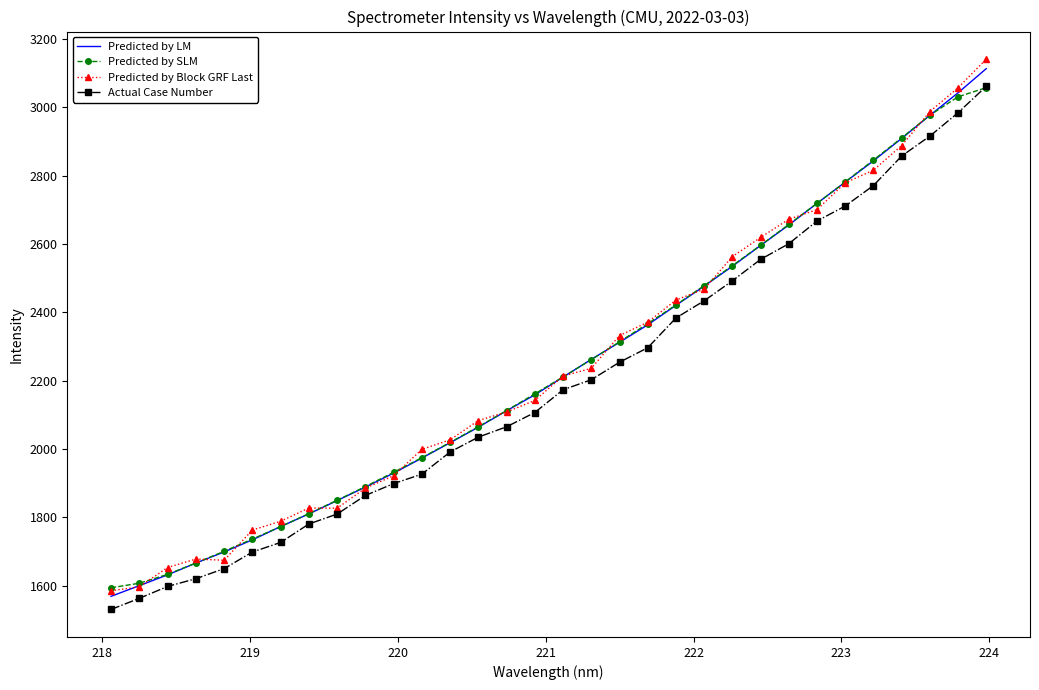

True or false: Actual Case Number and Predicted by LM cross at least once.

False